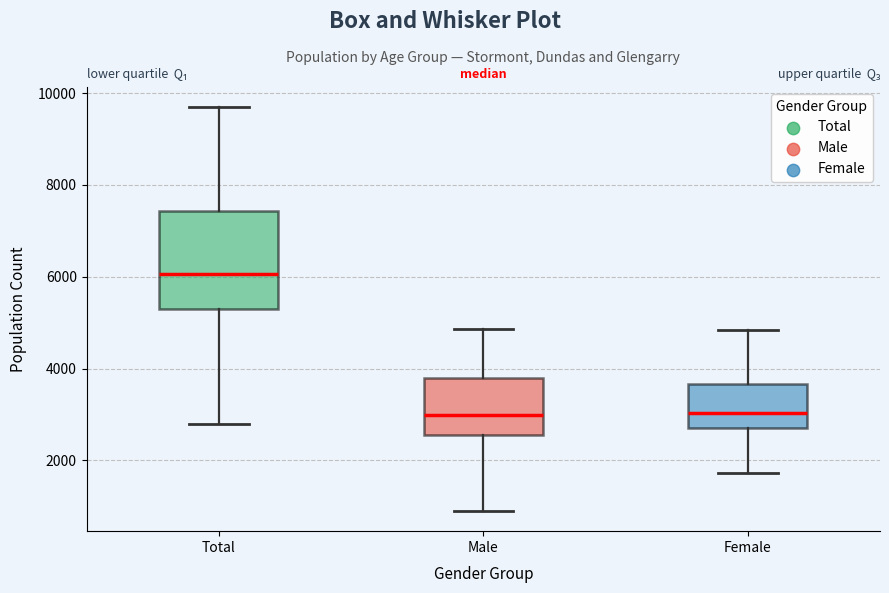

Reading left to right, transcribe this box plot: for each box, give where its median line is, the range the box spans, and where its two whiskers end, as read against the y-axis. The values are not printed on the chart, so give them approximately, as read against the axis.

Total: median 6000, box 5400 to 7400, whiskers 2800 to 9600
Male: median 3000, box 2600 to 3800, whiskers 800 to 4800
Female: median 3000, box 2800 to 3600, whiskers 1800 to 4800